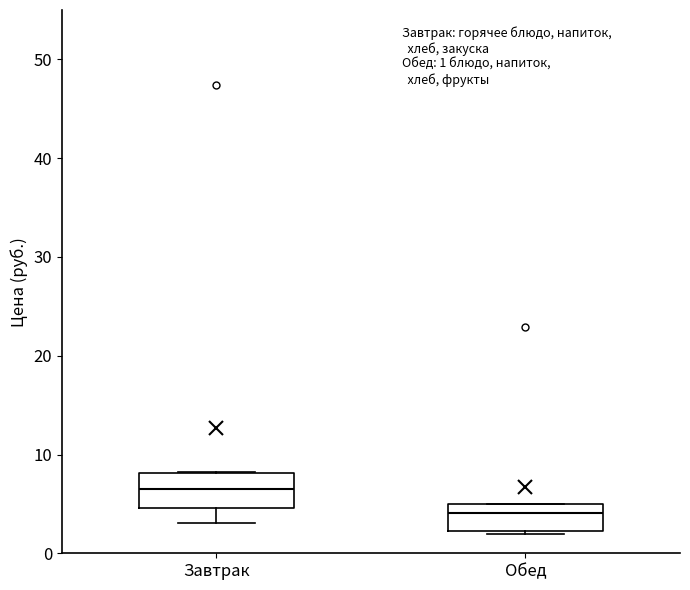

Which box has the highest median line?

Завтрак